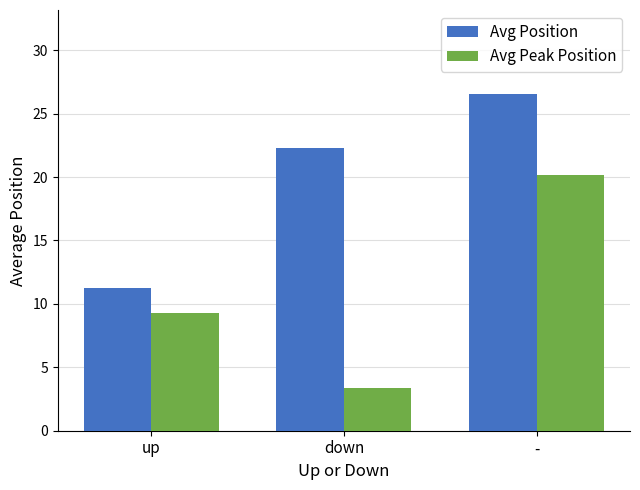

What are all the series names shown in the legend?

Avg Position, Avg Peak Position